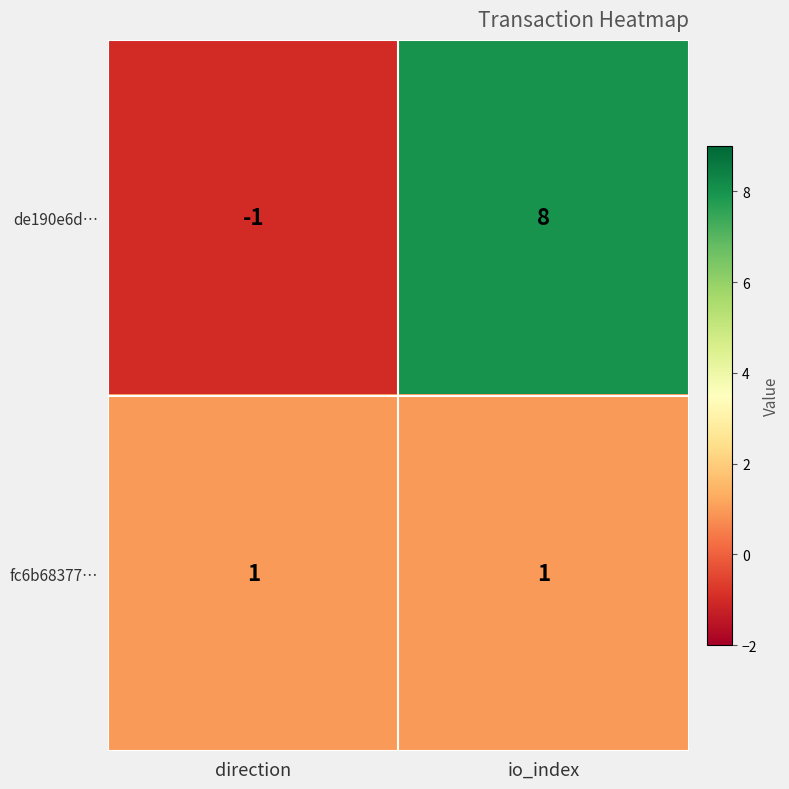

Which series changed the most between direction and io_index?

de190e6d…